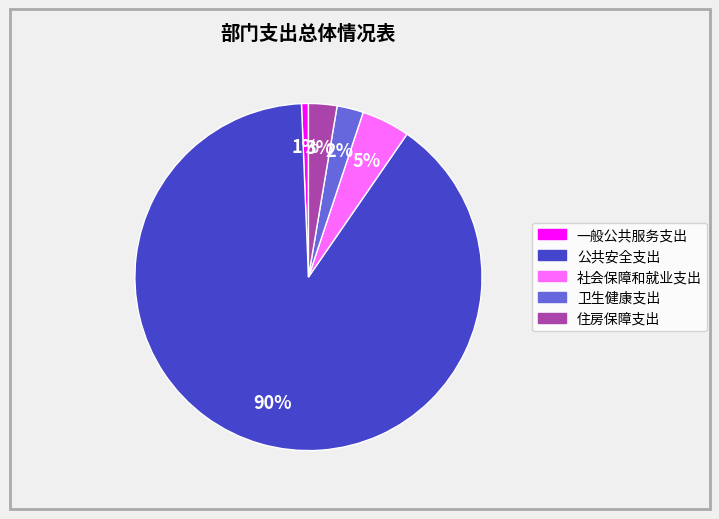

What is the largest slice in the pie chart?

公共安全支出